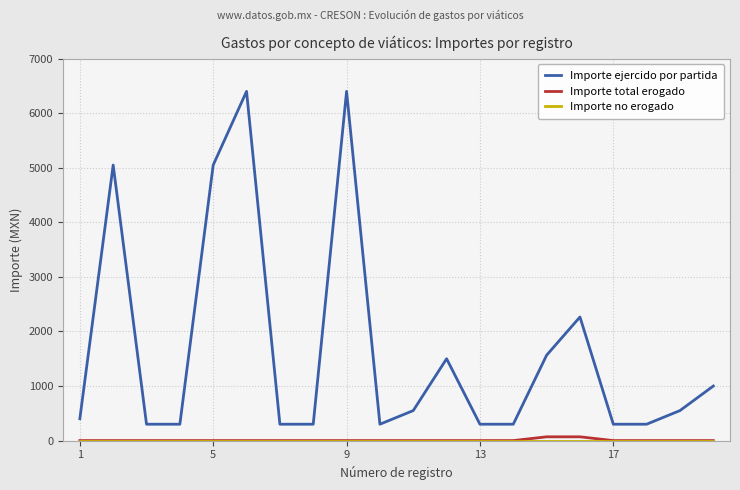

What is the maximum value shown in the chart?

6400